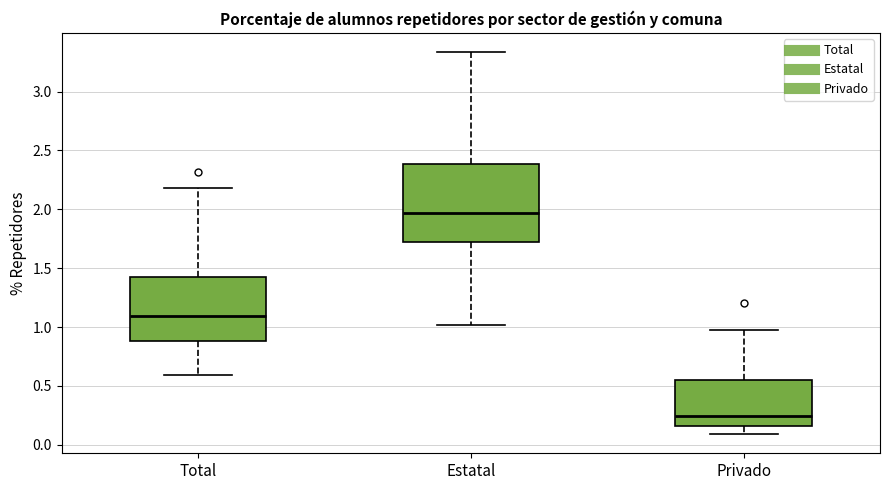

Where is the upper edge of the box for Privado on the y-axis? The values are not printed on the chart, so give them approximately, as read against the axis.

0.55